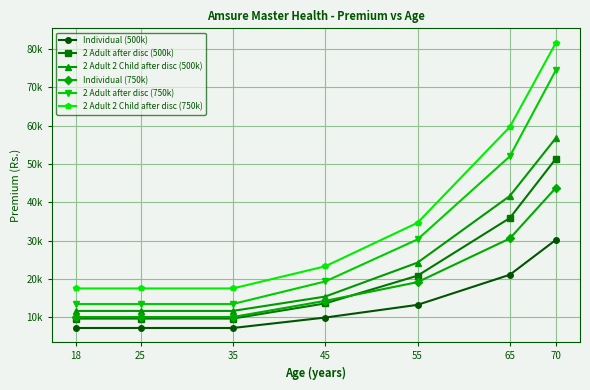

What is the spread (max minus min) of values at 25?

10316